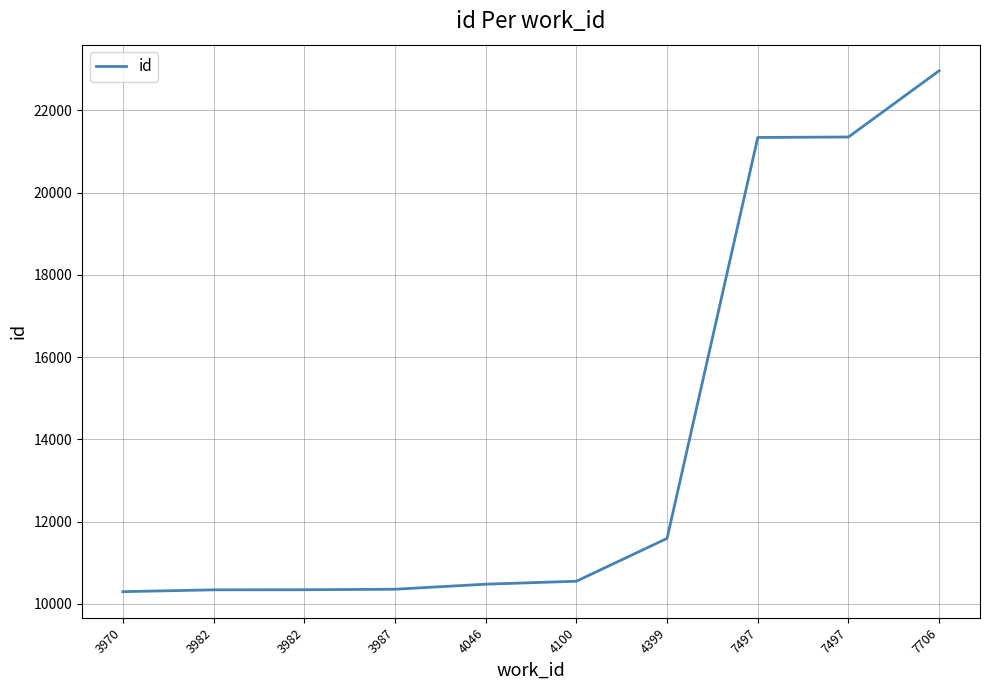

The value at 4100 is 10553. True or false?

True